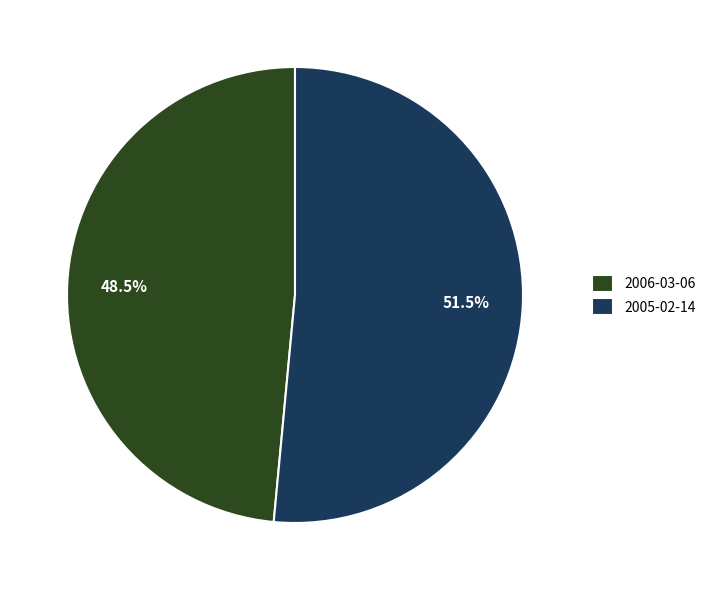

The 2006-03-06 slice represents 56% of the pie. True or false?

False